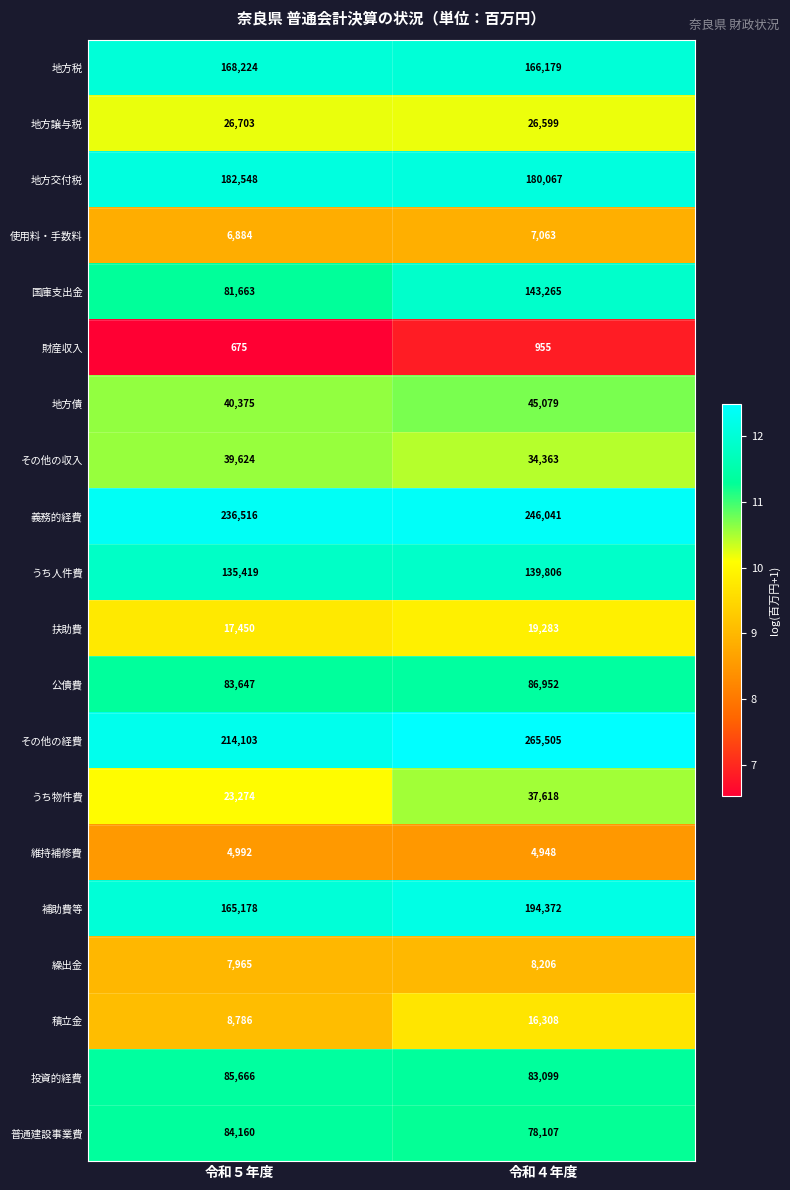

At which category does the chart reach its minimum across all series?

令和５年度